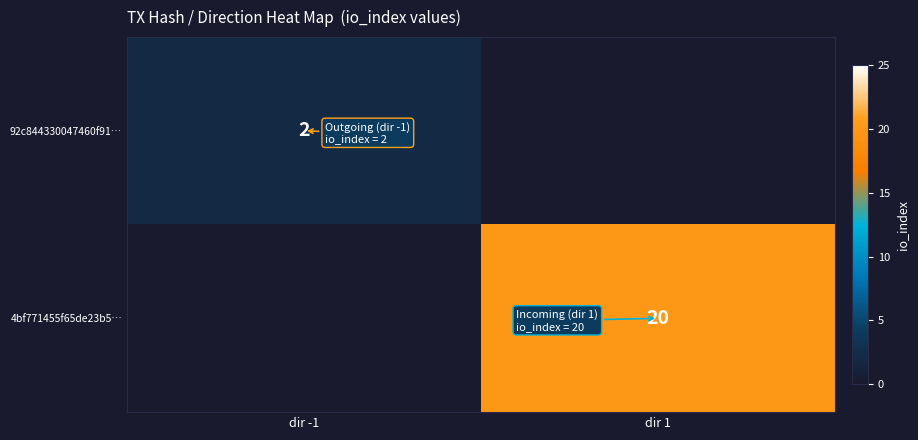

The value of 92c844330047460f91… at dir -1 is 3. True or false?

False